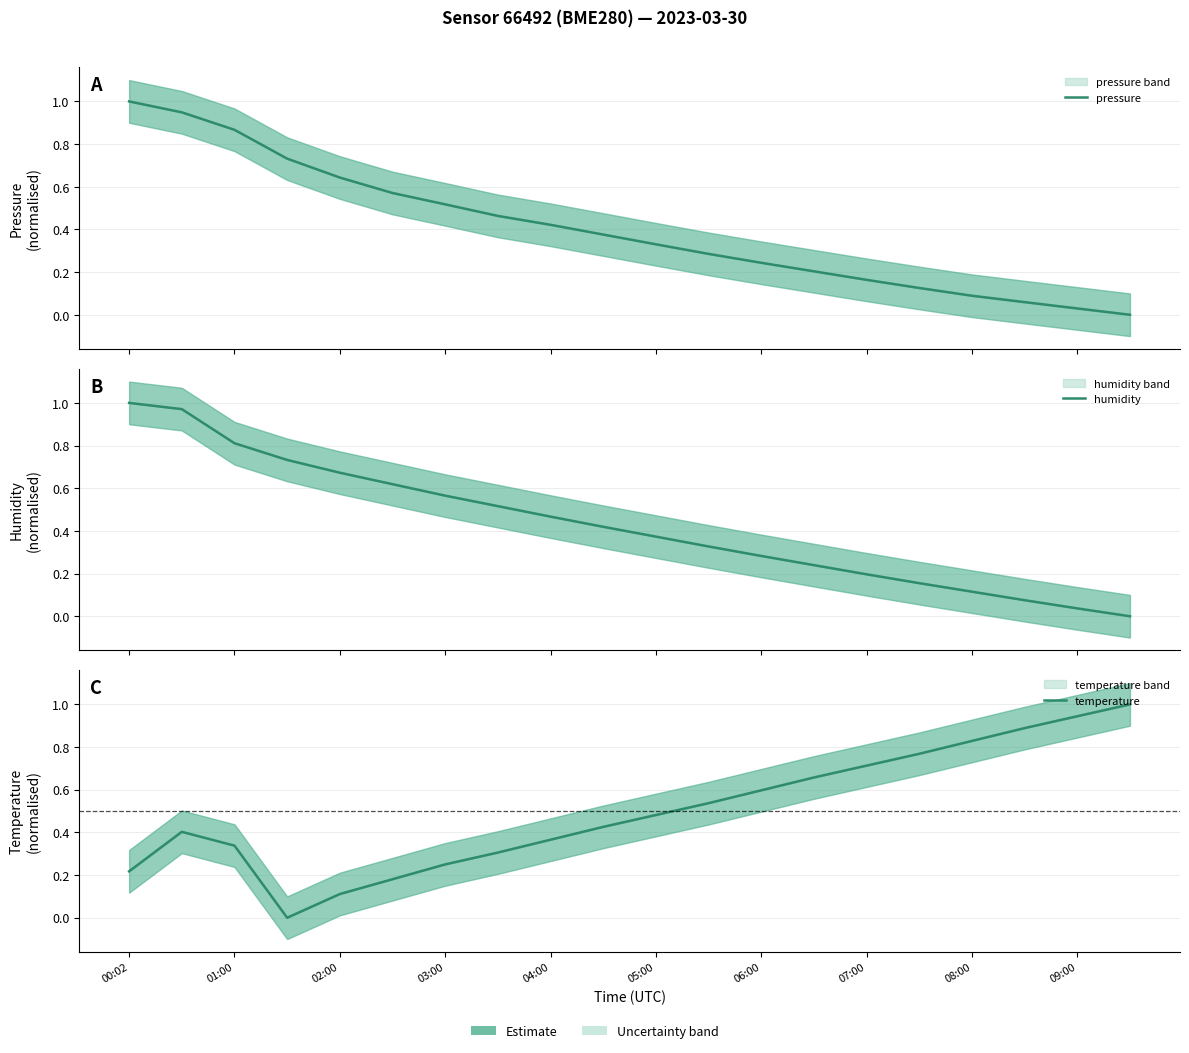

True or false: pressure has more than 0 interior local peaks.

False